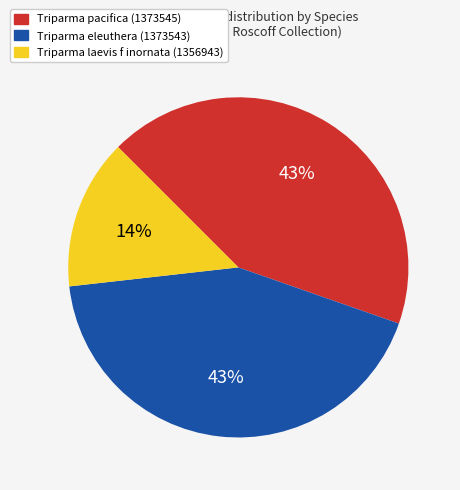

To the nearest percent, what is the average slice percentage?

33%